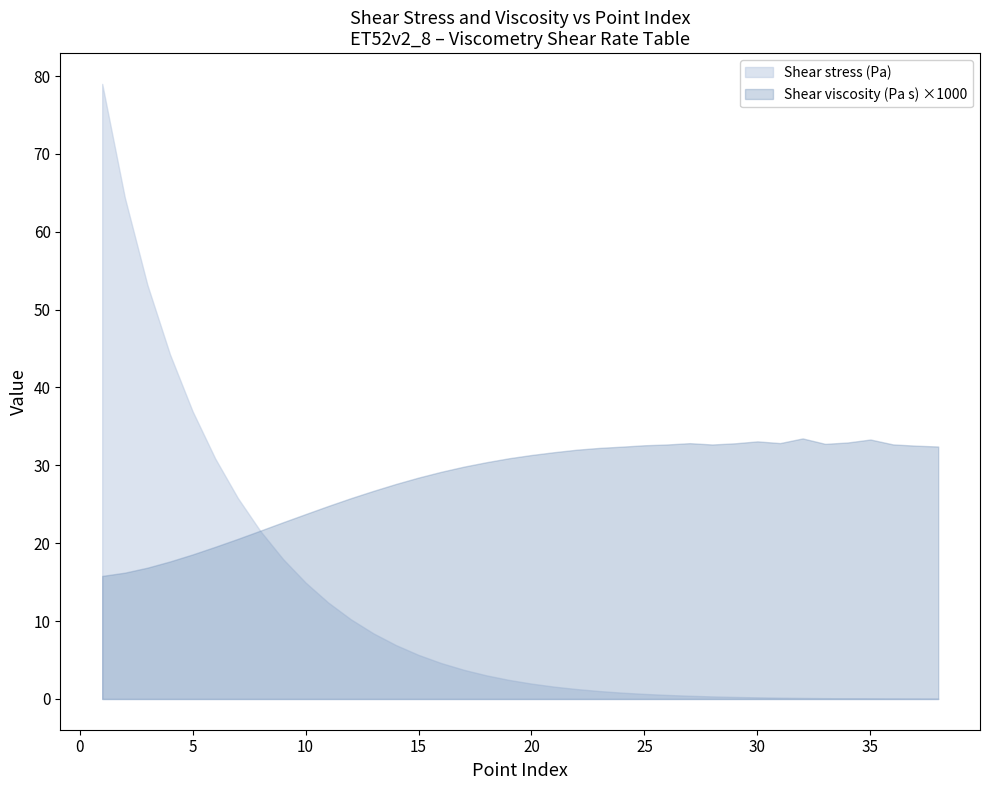

Reading right to left, what are all the values shown in this chart?

Shear stress (Pa): 0.0	0.0	0.1	0.1	0.1	0.1	0.1	0.2	0.2	0.3	0.3	0.4	0.5	0.6	0.8	1.0	1.3	1.6	2.0	2.4	3.0	3.7	4.6	5.7	6.9	8.4	10.2	12.4	14.9	18.0	21.6	25.8	30.9	37.0	44.2	53.2	64.4	79.0
Shear viscosity (Pa s): 0.0	0.0	0.0	0.0	0.0	0.0	0.0	0.0	0.0	0.0	0.0	0.0	0.0	0.0	0.0	0.0	0.0	0.0	0.0	0.0	0.0	0.0	0.0	0.0	0.0	0.0	0.0	0.0	0.0	0.0	0.0	0.0	0.0	0.0	0.0	0.0	0.0	0.0